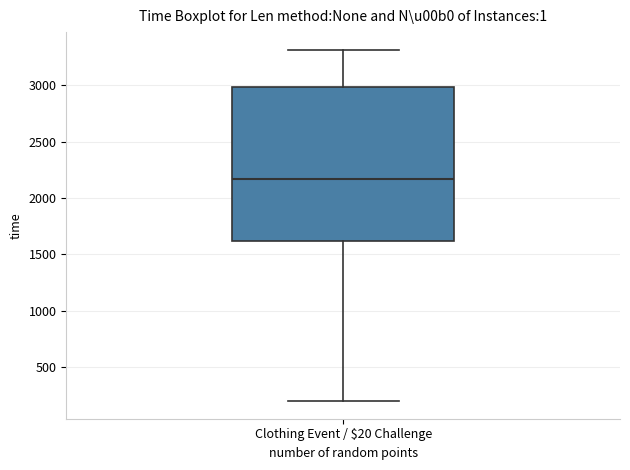

Where is the upper edge of the box for Clothing Event / $20 Challenge on the y-axis? The values are not printed on the chart, so give them approximately, as read against the axis.

3000